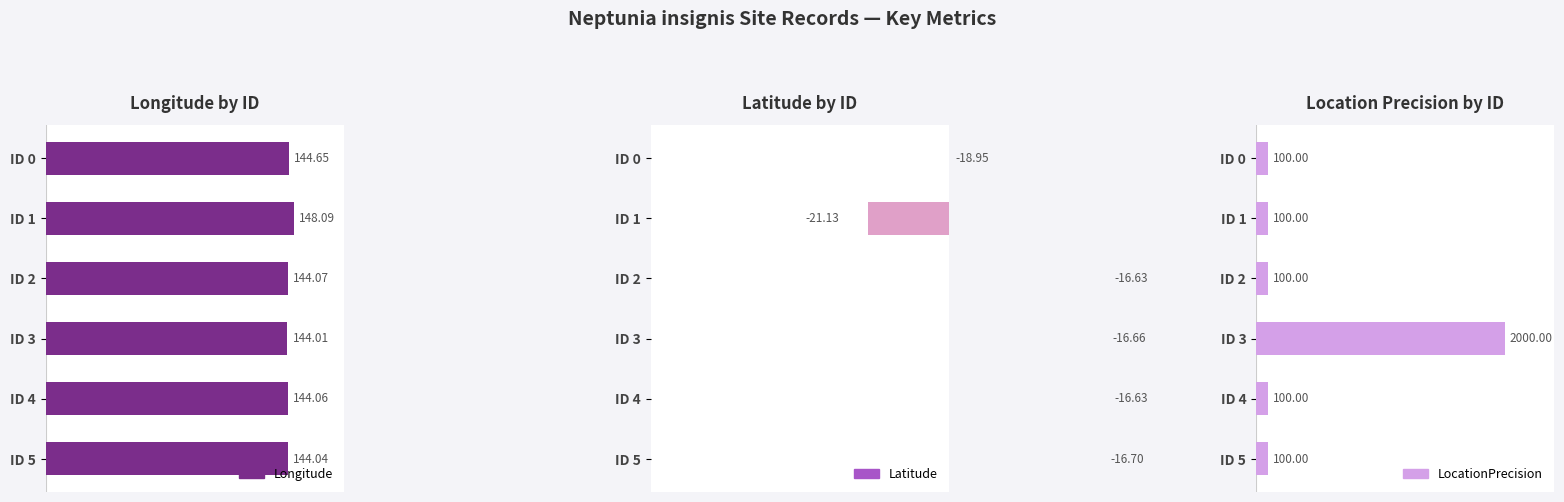

Rank the series by their maximum value, from highest to lowest.

LocationPrecision, Longitude, Latitude